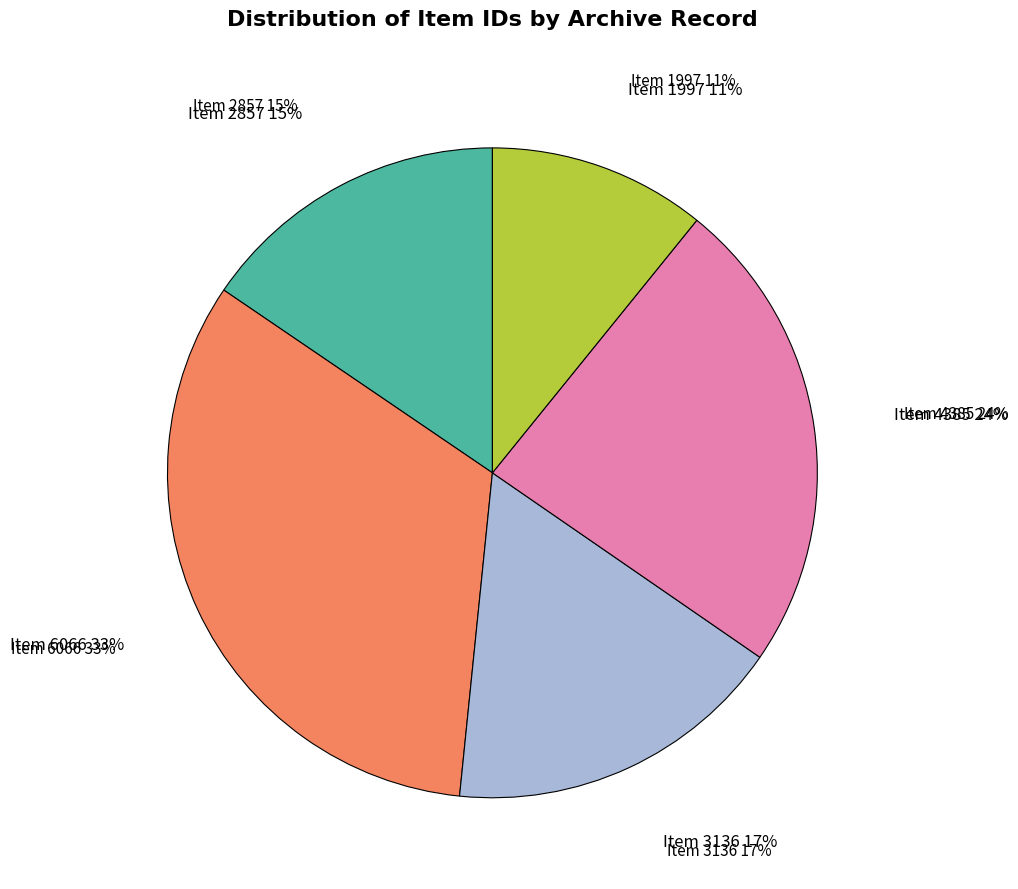

Rank the categories by value from highest to lowest.

Item 6066, Item 4385, Item 3136, Item 2857, Item 1997